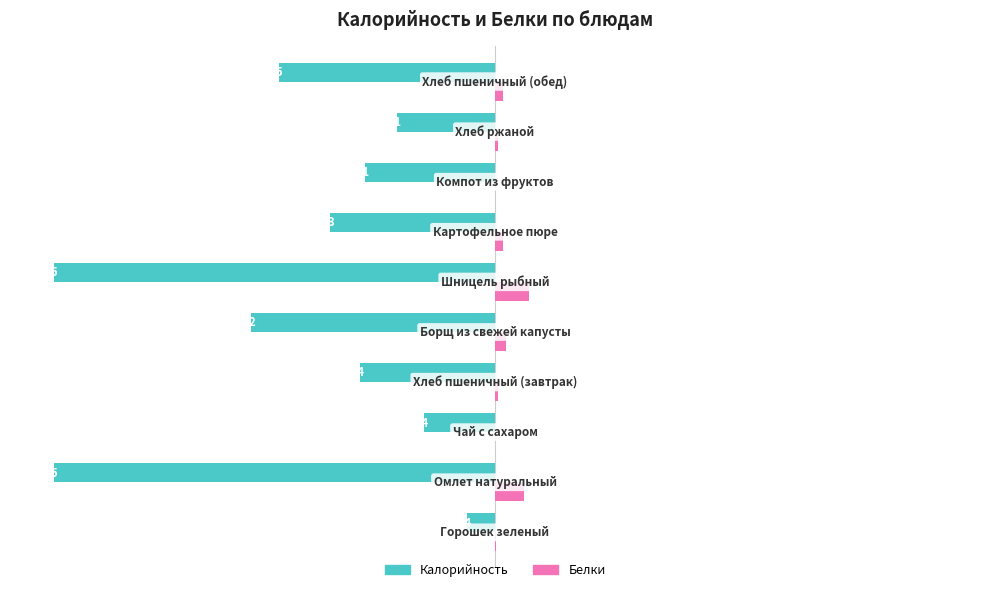

What are all the series names shown in the legend?

Калорийность, Белки